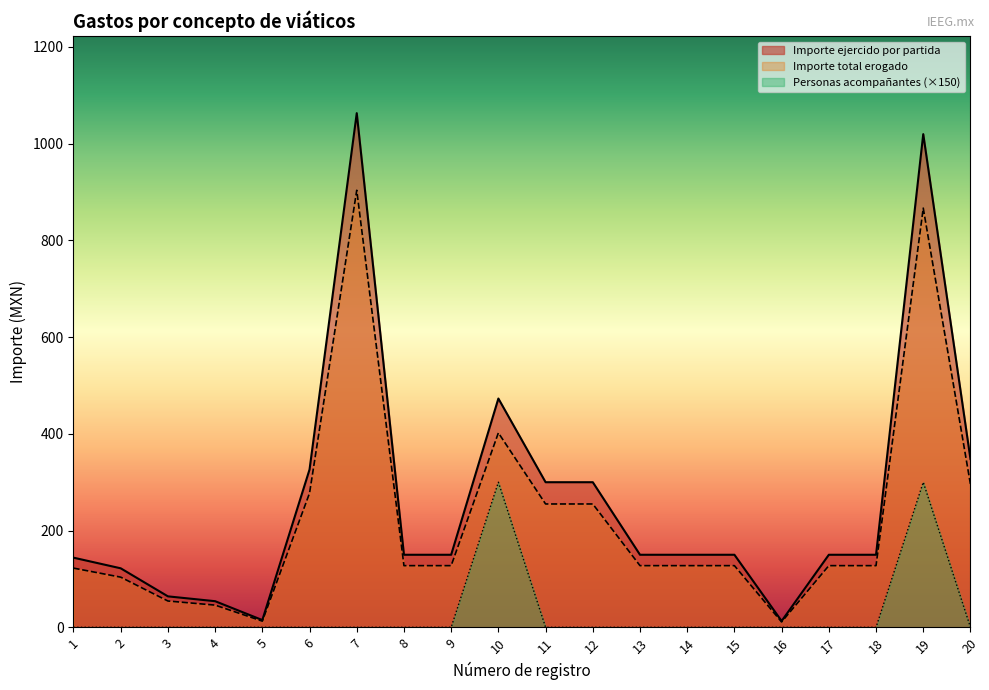

In Número de personas acompañantes, how many points are higher than both neighbors (excluding endpoints)?

2